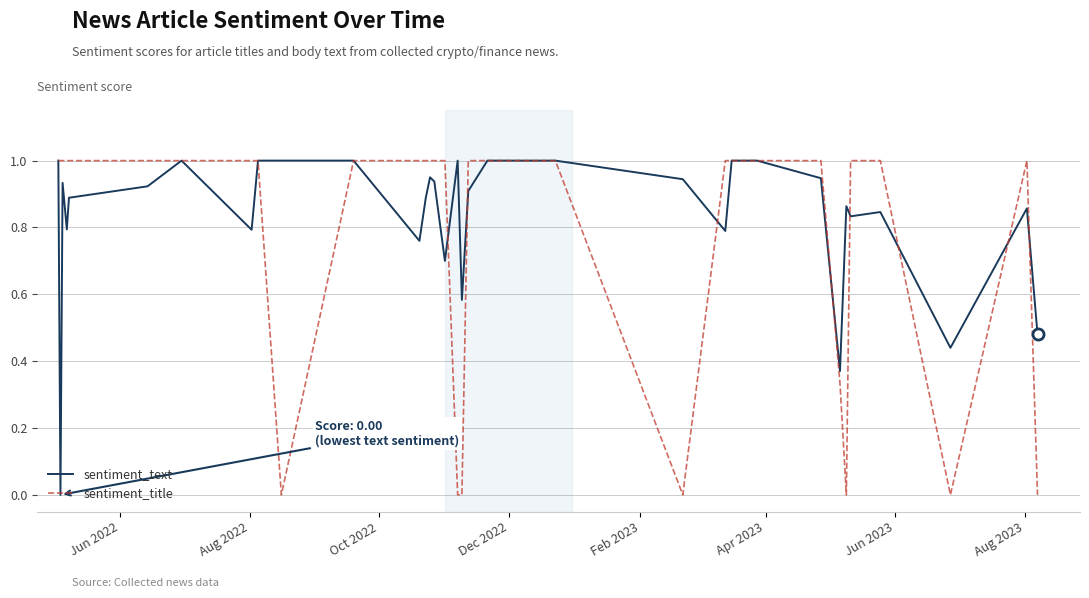

List the series in order of their overall mean, lowest first.

sentiment_title, sentiment_text